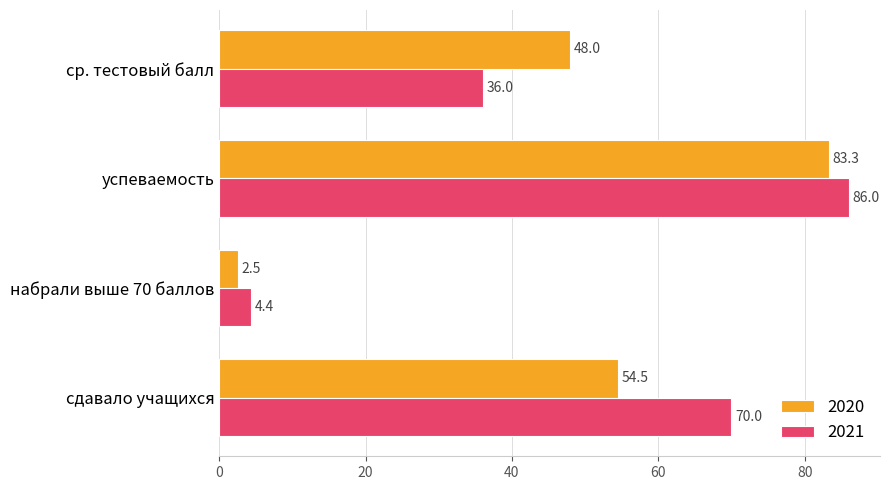

What is the maximum value for 2021?

86.0